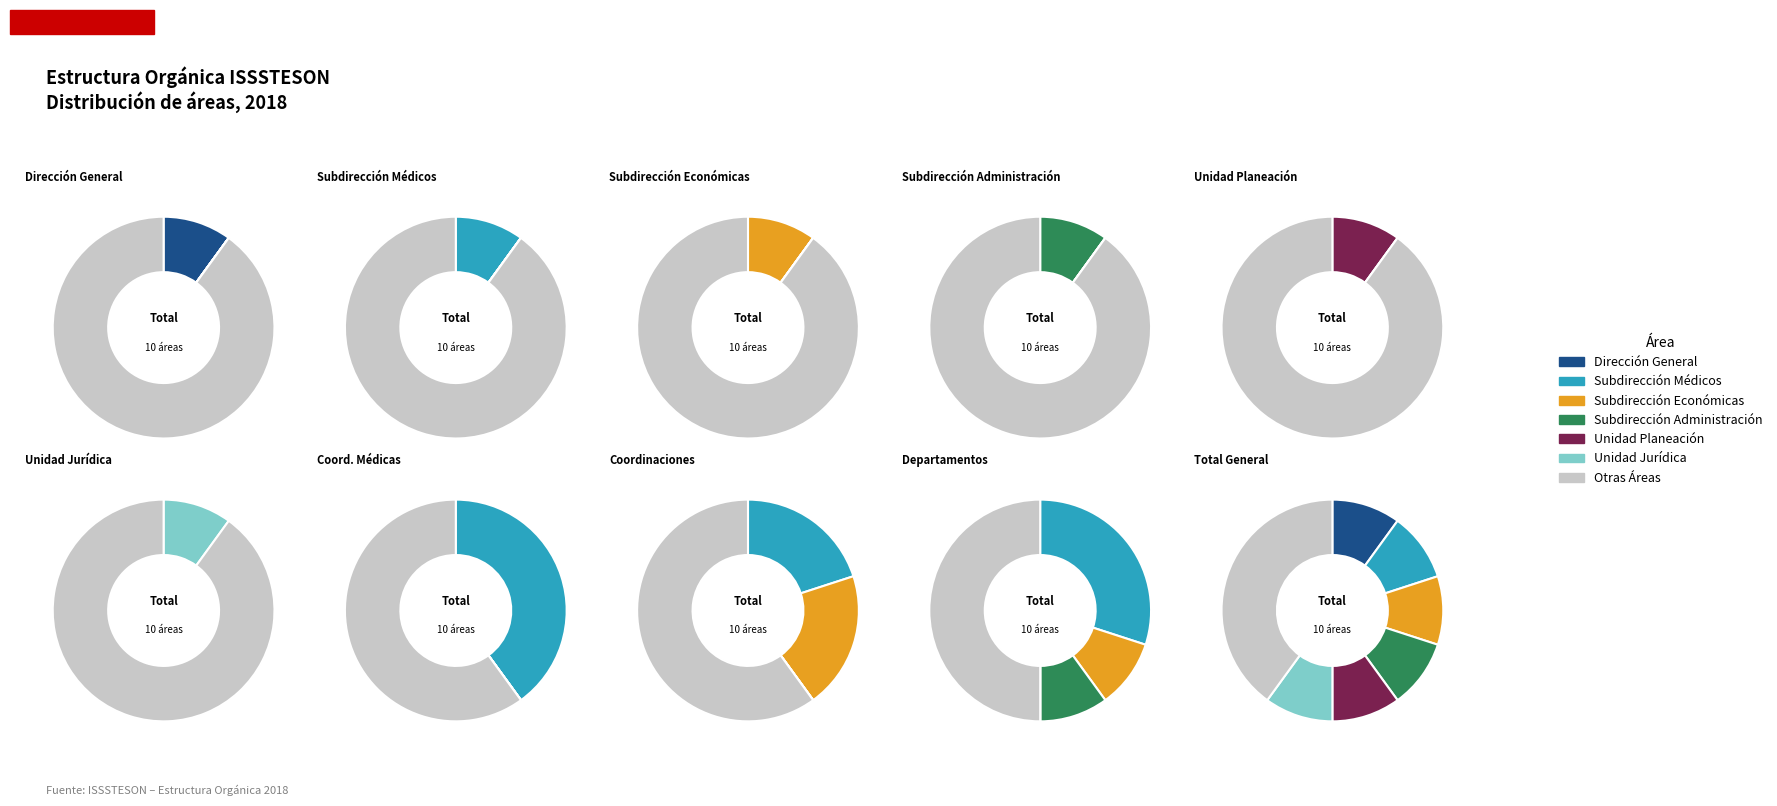

Combined, do Unidad Jurídica and Subdirección de Administración account for over 50%?

No